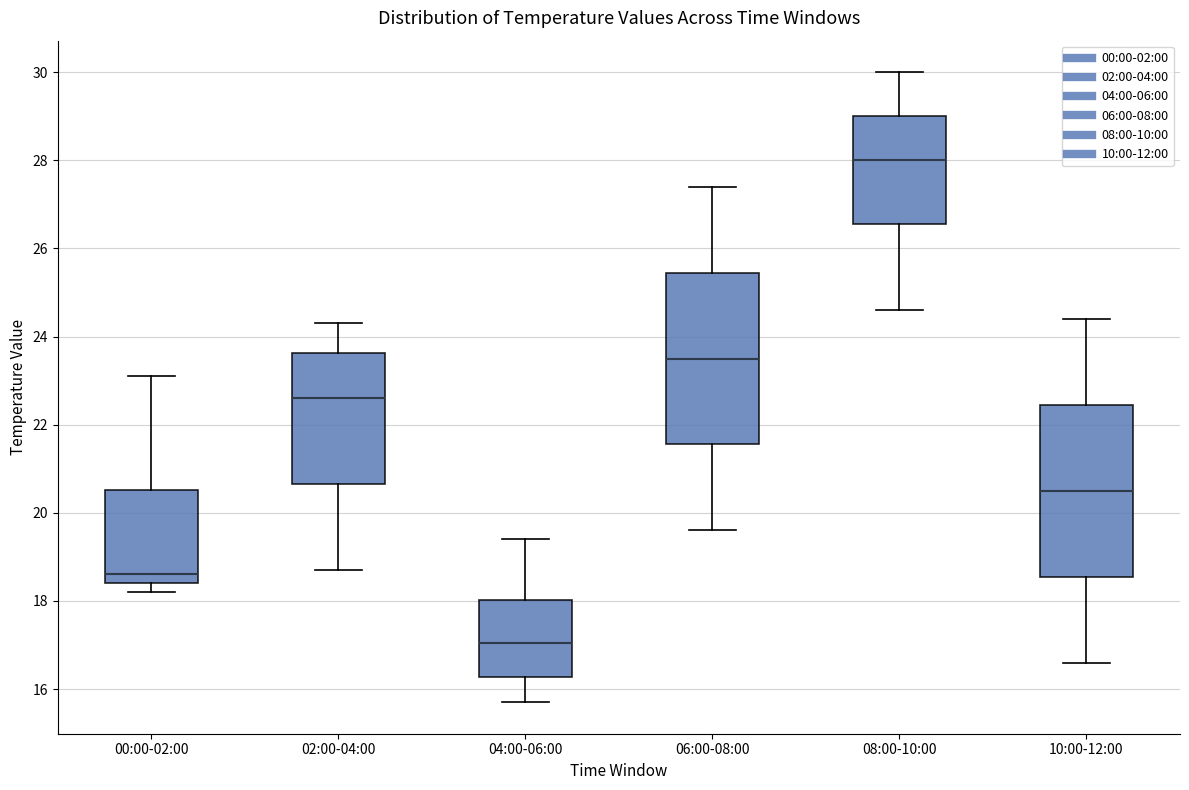

Reading left to right, read every box against the y-axis: the position of its median line, the range the box covers, and the ends of its whiskers. The values are not printed on the chart, so give them approximately, as read against the axis.

00:00-02:00: median 18.6, box 18.4 to 20.6, whiskers 18.2 to 23.2
02:00-04:00: median 22.6, box 20.6 to 23.6, whiskers 18.8 to 24.4
04:00-06:00: median 17.0, box 16.2 to 18.0, whiskers 15.8 to 19.4
06:00-08:00: median 23.6, box 21.6 to 25.4, whiskers 19.6 to 27.4
08:00-10:00: median 28.0, box 26.6 to 29.0, whiskers 24.6 to 30.0
10:00-12:00: median 20.6, box 18.6 to 22.4, whiskers 16.6 to 24.4